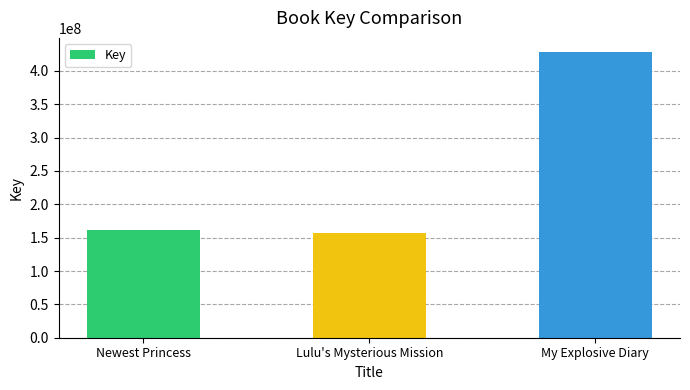

Reading left to right, transcribe all the data shown in this chart.

Newest Princess=162197103	Lulu's Mysterious Mission=157621282	My Explosive Diary=428121563